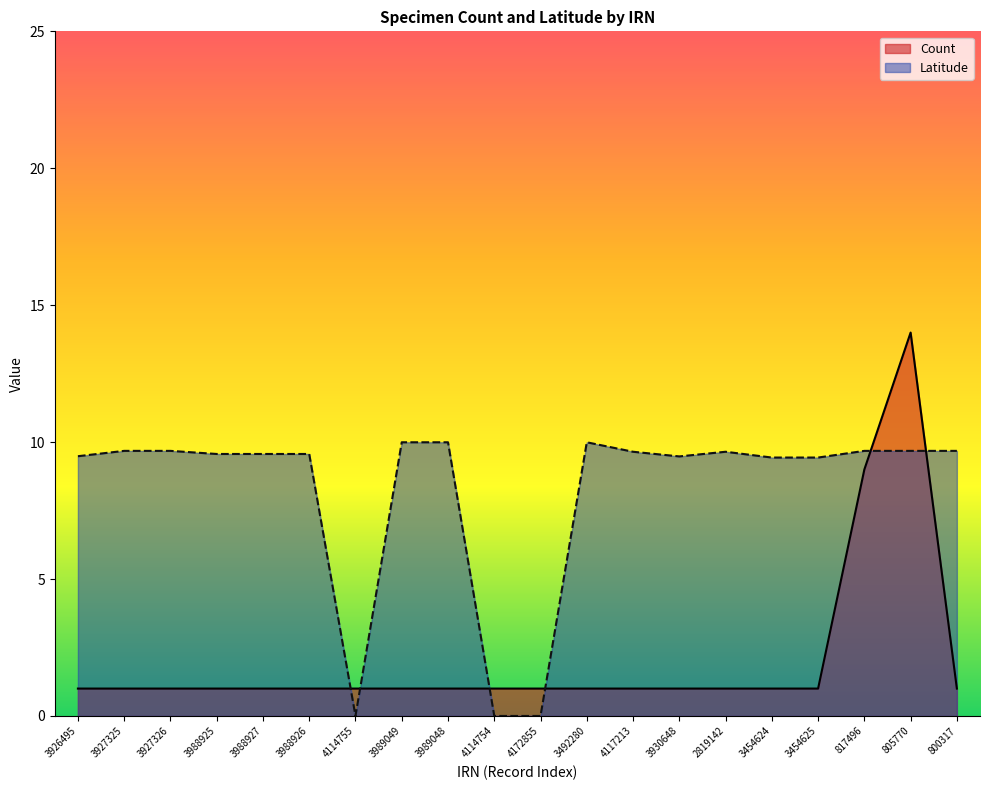

How many distinct data groups are displayed?

2